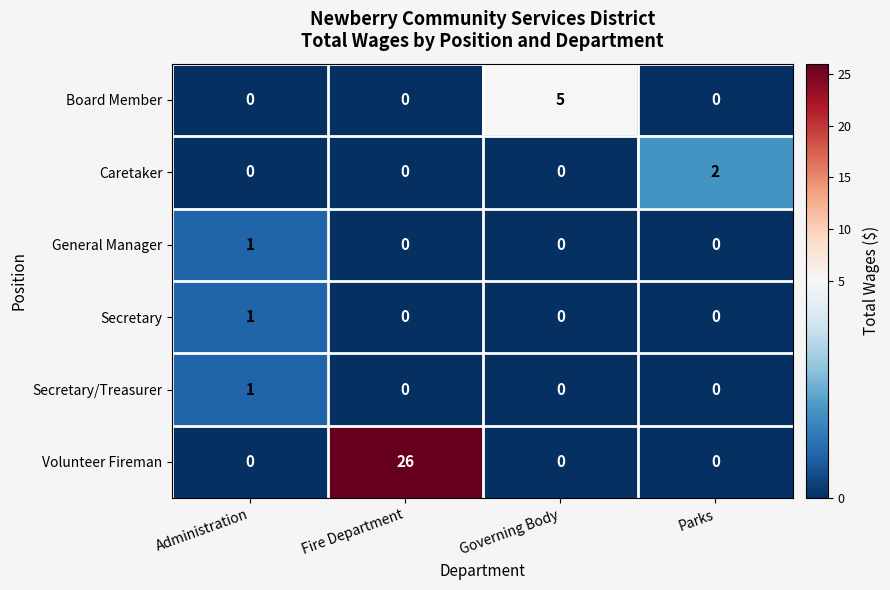

What is the difference between the highest and lowest values at Fire Department?

26